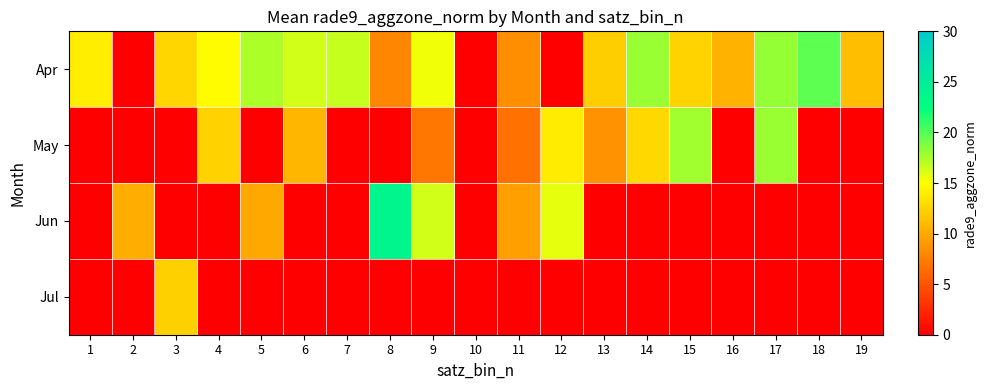

Which series has the largest total across all categories?

Apr